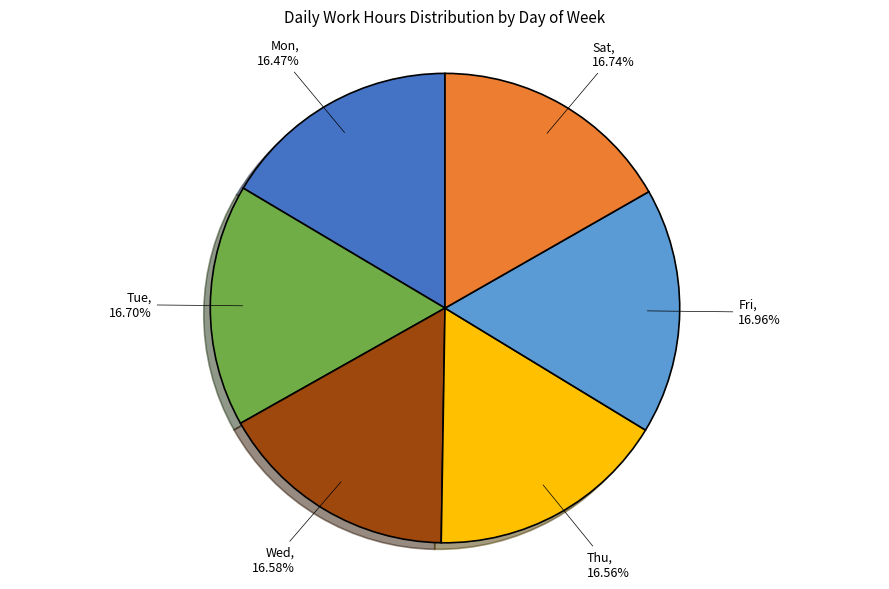

Does any single category account for the majority?

No